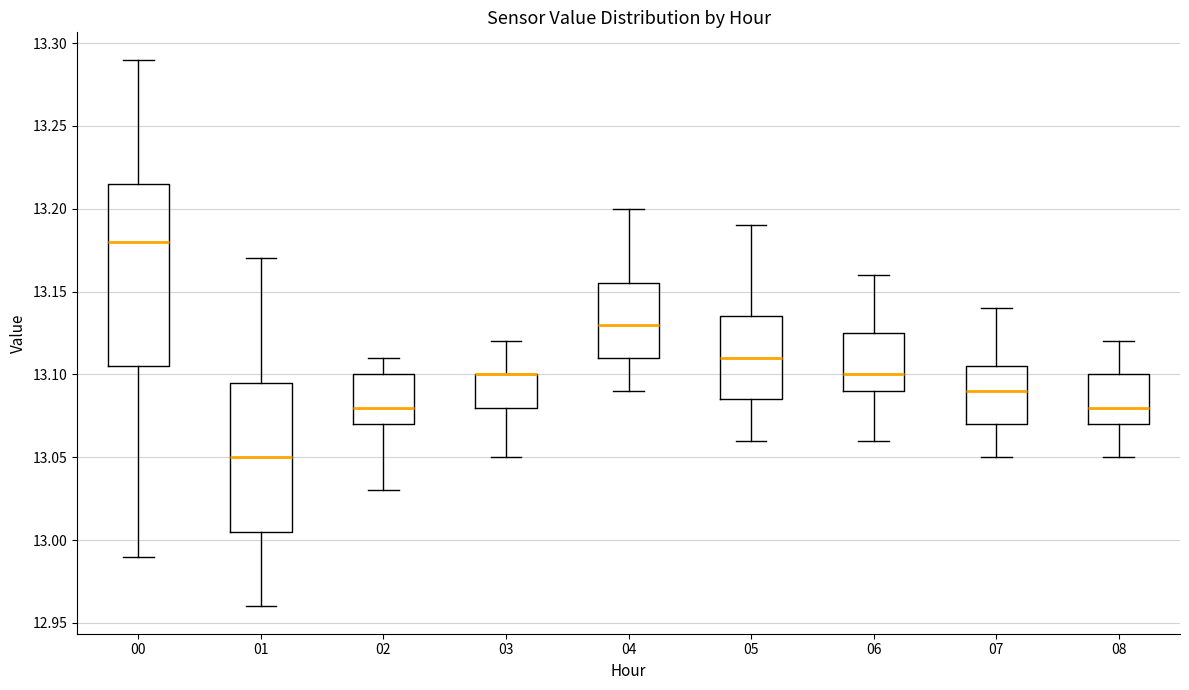

Which box is the tallest, from its lower edge to its upper edge?

00